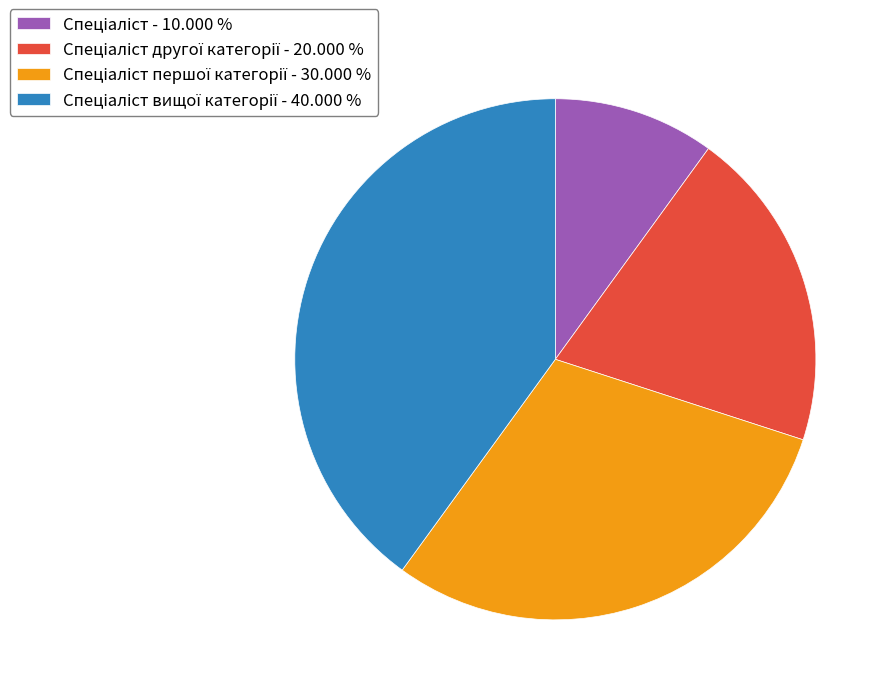

Does any single category account for the majority?

No